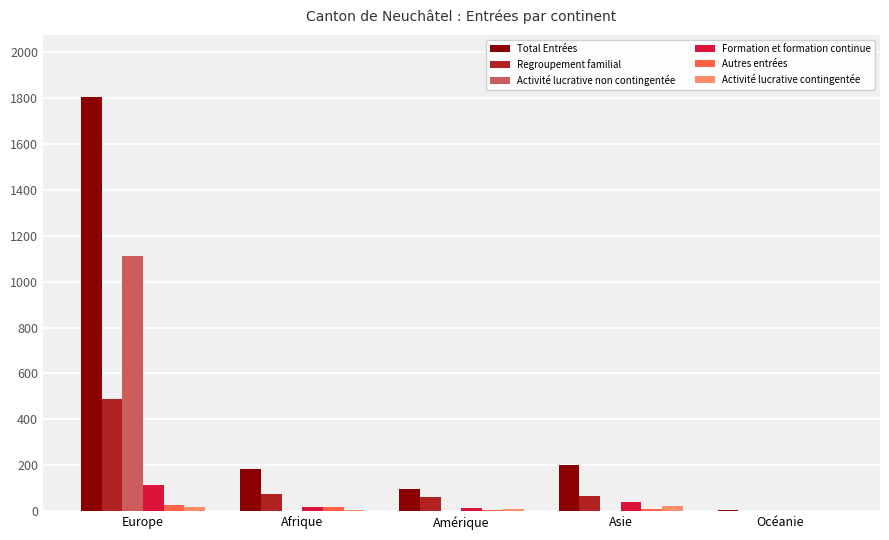

What is the sum of all Formation et formation continue values?

189